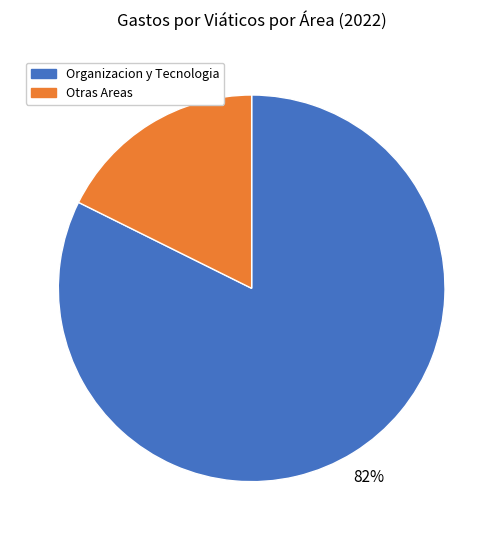

To the nearest percent, what is the average slice percentage?

50%